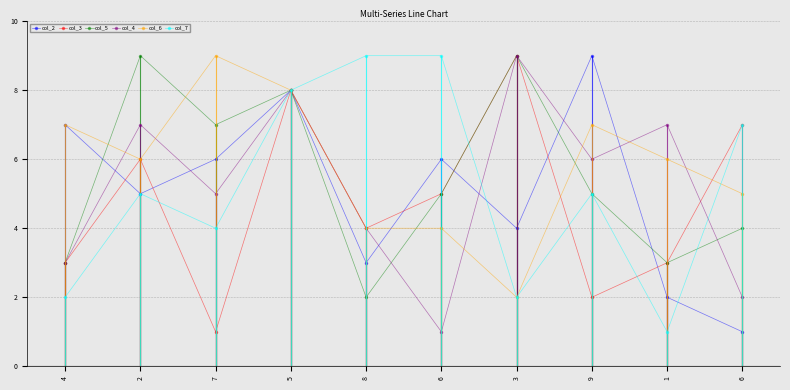

How many lines are shown in the chart?

6